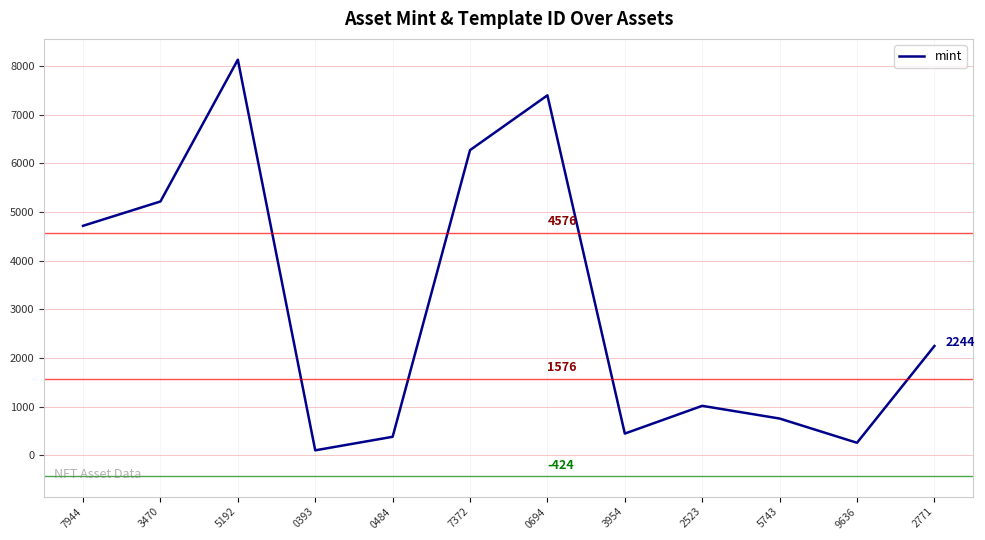

At which label is the value closest to 4114?

7944